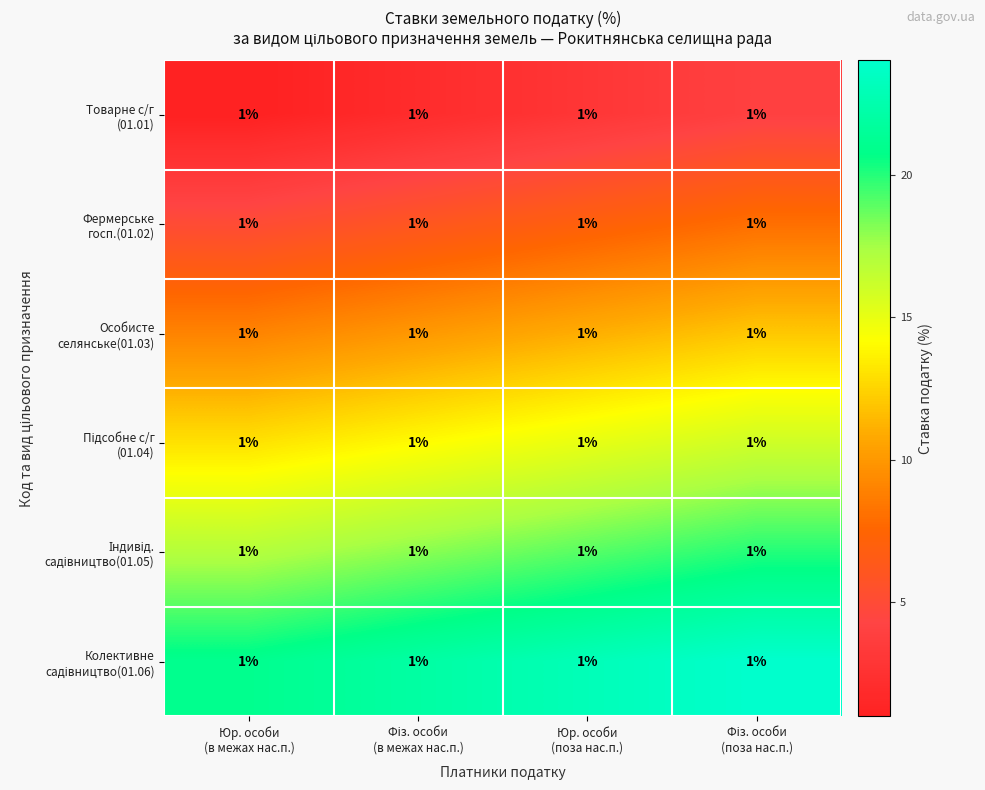

At which label is Індивід. садівництво(01.05) closest to 18?

Фіз. особи (в межах нас.п.)